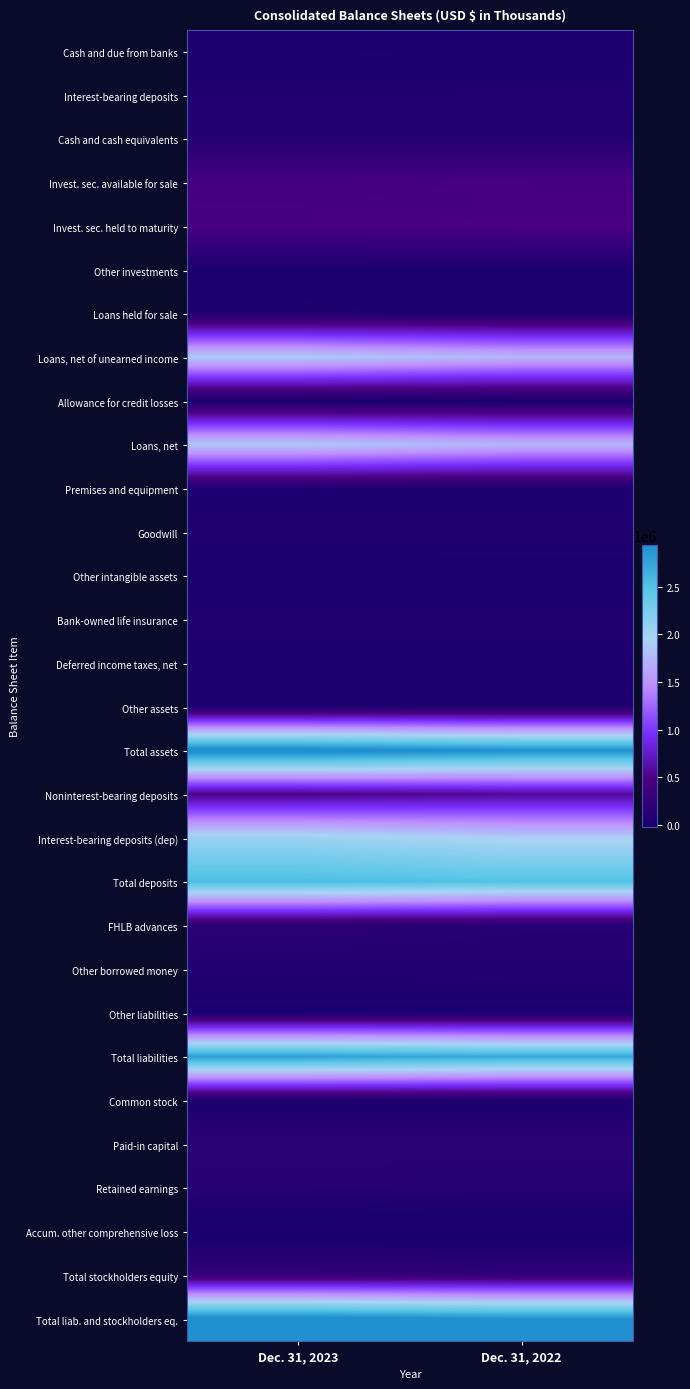

Reading left to right, list all the values displayed in this chart.

Cash and due from banks: Dec. 31, 2023=25339	Dec. 31, 2022=20584
Interest-bearing deposits: Dec. 31, 2023=57983	Dec. 31, 2022=60094
Cash and cash equivalents: Dec. 31, 2023=83322	Dec. 31, 2022=80678
Invest. sec. available for sale: Dec. 31, 2023=407382	Dec. 31, 2022=432553
Invest. sec. held to maturity: Dec. 31, 2023=449031	Dec. 31, 2022=465858
Other investments: Dec. 31, 2023=16868	Dec. 31, 2022=13793
Loans held for sale: Dec. 31, 2023=27958	Dec. 31, 2022=17743
Loans, net of unearned income: Dec. 31, 2023=1883470	Dec. 31, 2022=1737106
Allowance for credit losses: Dec. 31, 2023=-18371	Dec. 31, 2022=-16128
Loans, net: Dec. 31, 2023=1865099	Dec. 31, 2022=1720978
Premises and equipment: Dec. 31, 2023=39870	Dec. 31, 2022=41606
Goodwill: Dec. 31, 2023=48923	Dec. 31, 2022=48923
Other intangible assets: Dec. 31, 2023=4192	Dec. 31, 2022=5664
Bank-owned life insurance: Dec. 31, 2023=56925	Dec. 31, 2022=55504
Deferred income taxes, net: Dec. 31, 2023=25405	Dec. 31, 2022=28199
Other assets: Dec. 31, 2023=27999	Dec. 31, 2022=24420
Total assets: Dec. 31, 2023=3053422	Dec. 31, 2022=2936570
Noninterest-bearing deposits: Dec. 31, 2023=498992	Dec. 31, 2022=569170
Interest-bearing deposits (dep): Dec. 31, 2023=2045798	Dec. 31, 2022=1921827
Total deposits: Dec. 31, 2023=2544790	Dec. 31, 2022=2490997
FHLB advances: Dec. 31, 2023=175000	Dec. 31, 2022=125000
Other borrowed money: Dec. 31, 2023=63445	Dec. 31, 2022=78352
Other liabilities: Dec. 31, 2023=15252	Dec. 31, 2022=11953
Total liabilities: Dec. 31, 2023=2798487	Dec. 31, 2022=2706302
Common stock: Dec. 31, 2023=17564	Dec. 31, 2022=17598
Paid-in capital: Dec. 31, 2023=168614	Dec. 31, 2022=167537
Retained earnings: Dec. 31, 2023=124400	Dec. 31, 2022=111573
Accum. other comprehensive loss: Dec. 31, 2023=-55643	Dec. 31, 2022=-66440
Total stockholders equity: Dec. 31, 2023=254935	Dec. 31, 2022=230268
Total liab. and stockholders eq.: Dec. 31, 2023=3053422	Dec. 31, 2022=2936570